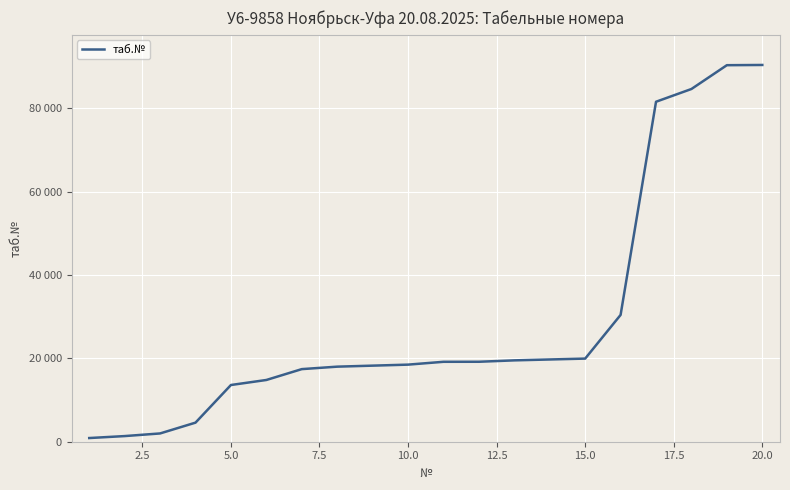

What is the greatest value displayed?

90443